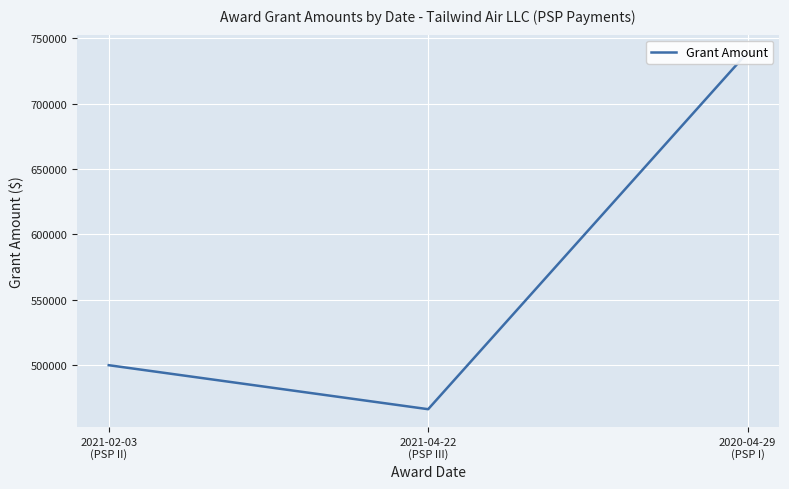

List the labels in order of value, smallest first.

2021-04-22
(PSP III), 2021-02-03
(PSP II), 2020-04-29
(PSP I)